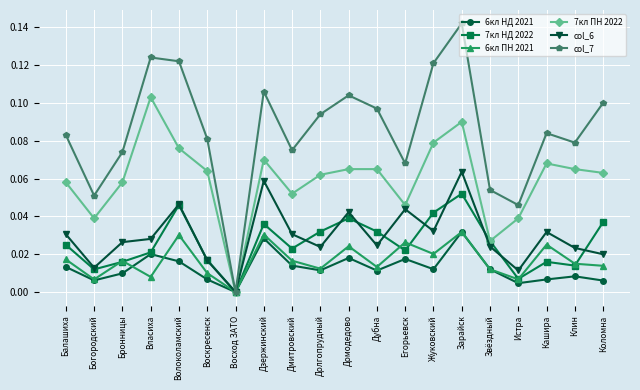

At which category is the sum across all series the highest?

Зарайск